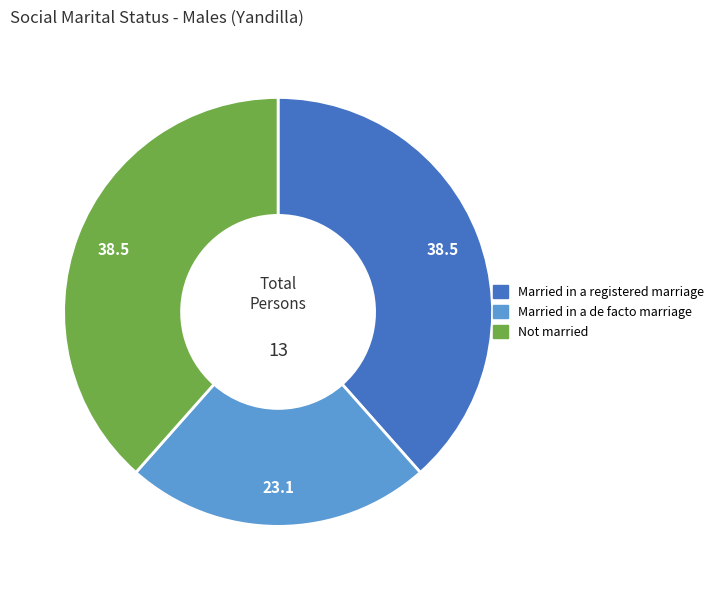

Count the number of slices in the pie.

3